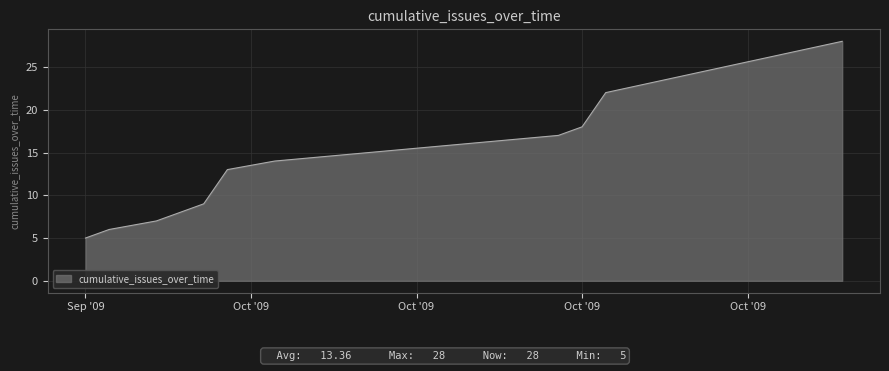

What is the difference between the maximum and minimum values?

23